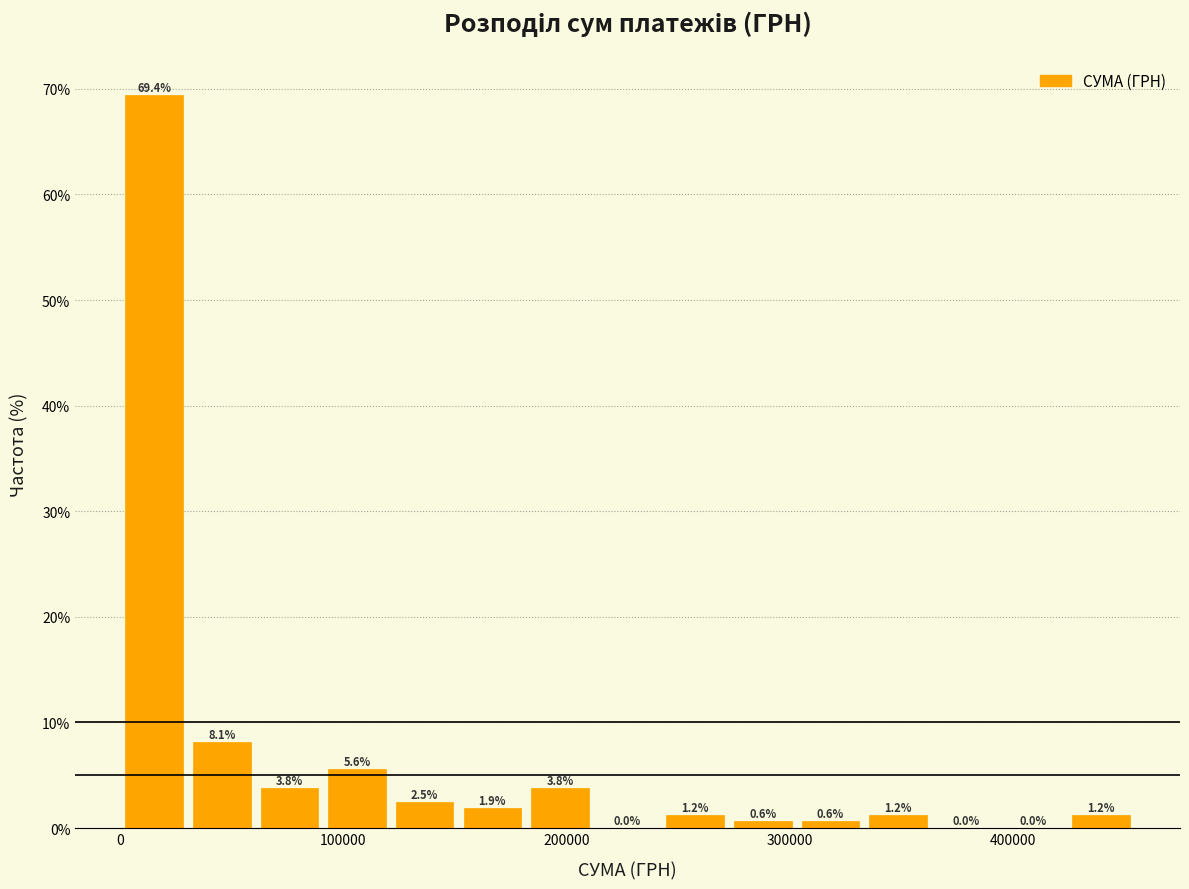

Around what value on the x-axis is the tallest bar? Give the approximate position of its centre, as read against the axis.

20000